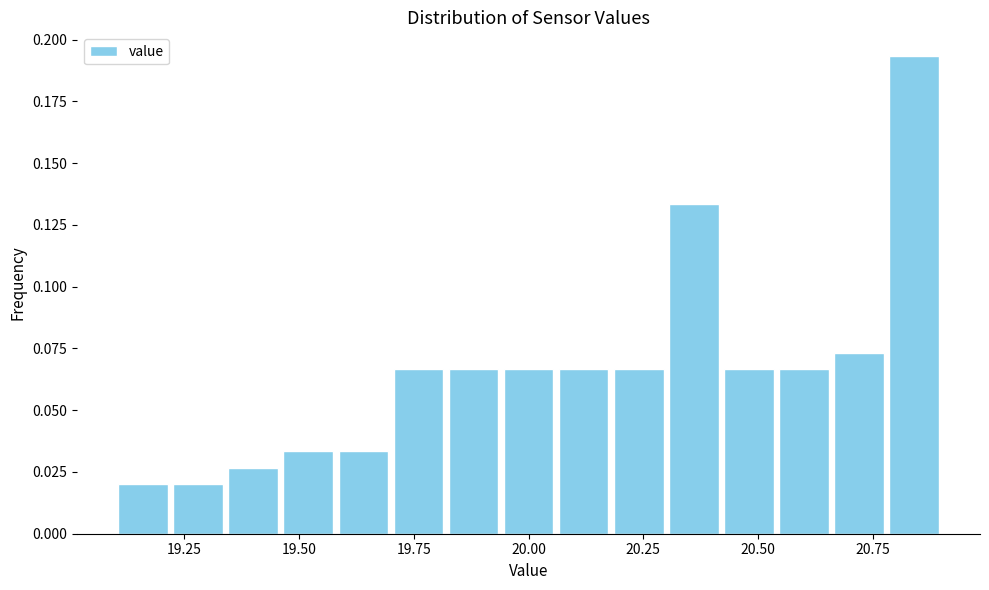

Around what value on the x-axis is the tallest bar? Give the approximate position of its centre, as read against the axis.

20.85